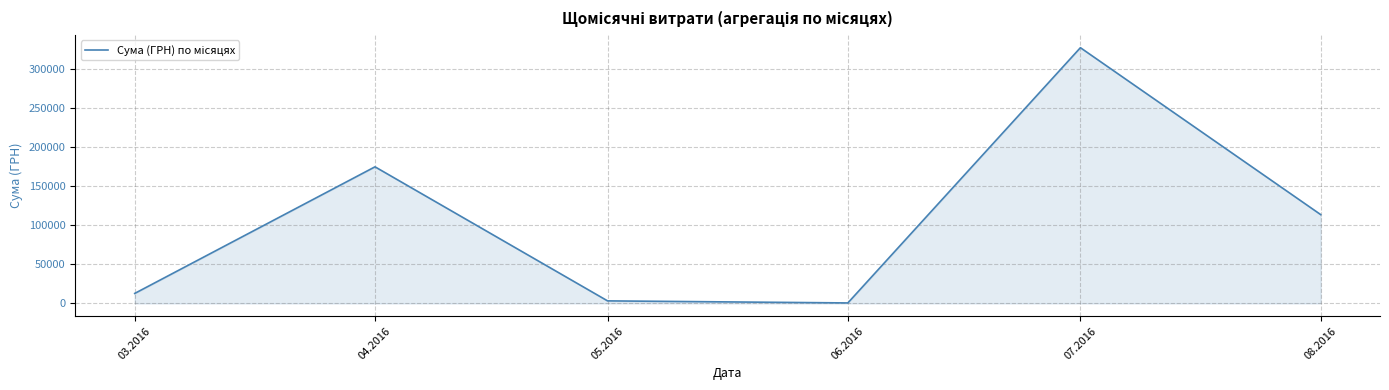

What is the smallest value displayed?

600.0